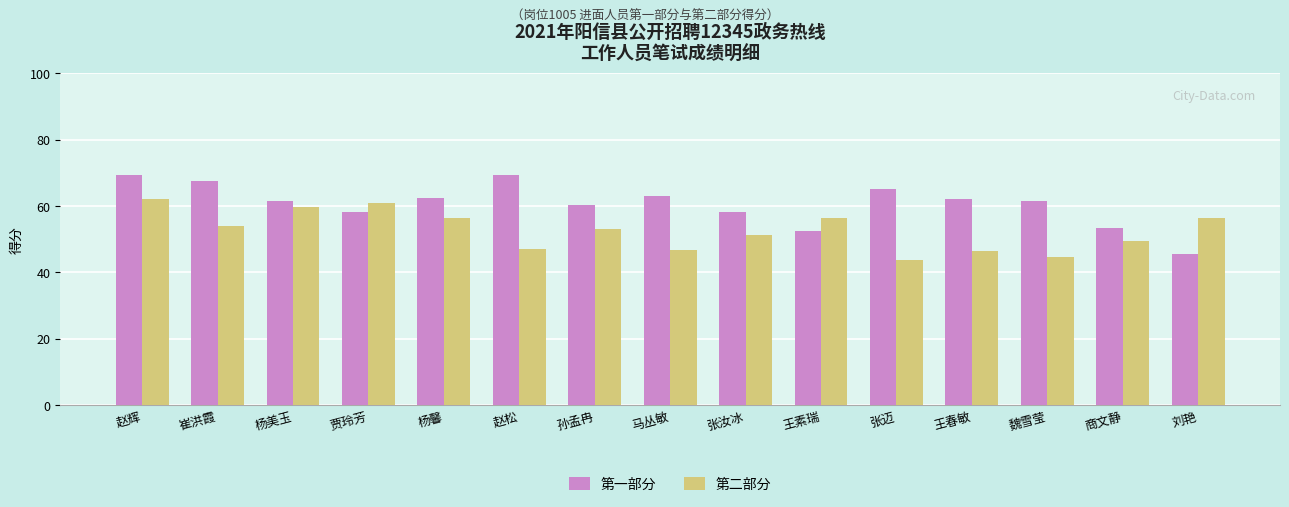

What is the total value across all series at 赵松?

116.6